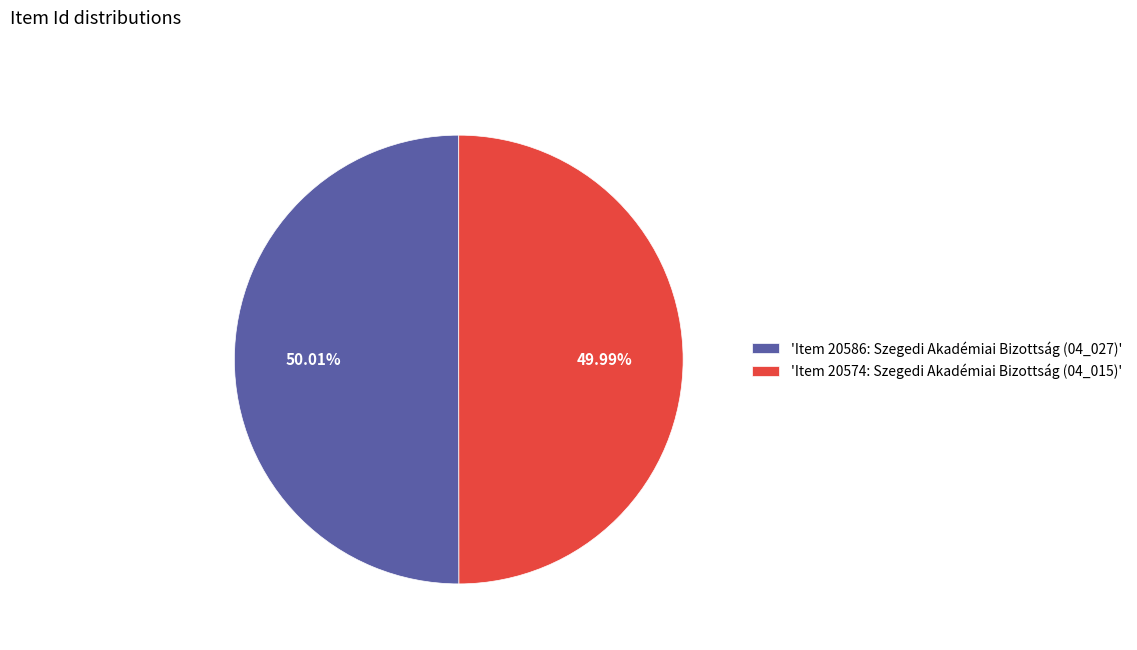

Is the sum of 'Item 20586: Szegedi Akadémiai Bizottság (04_027)' and 'Item 20574: Szegedi Akadémiai Bizottság (04_015)' greater than half?

Yes